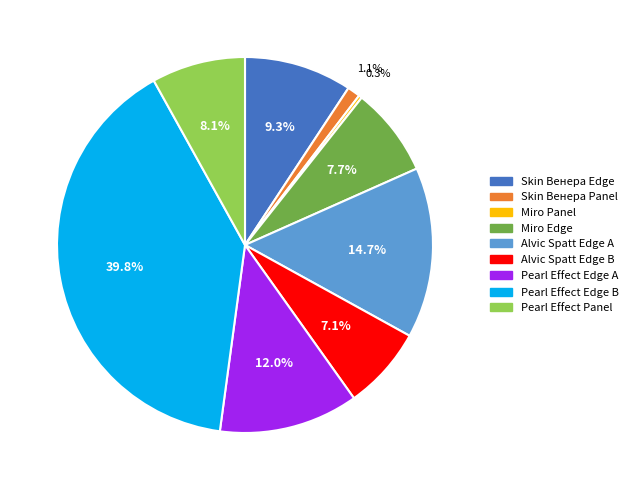

How much of the chart is everything except Skin Венера Edge?

90.7%